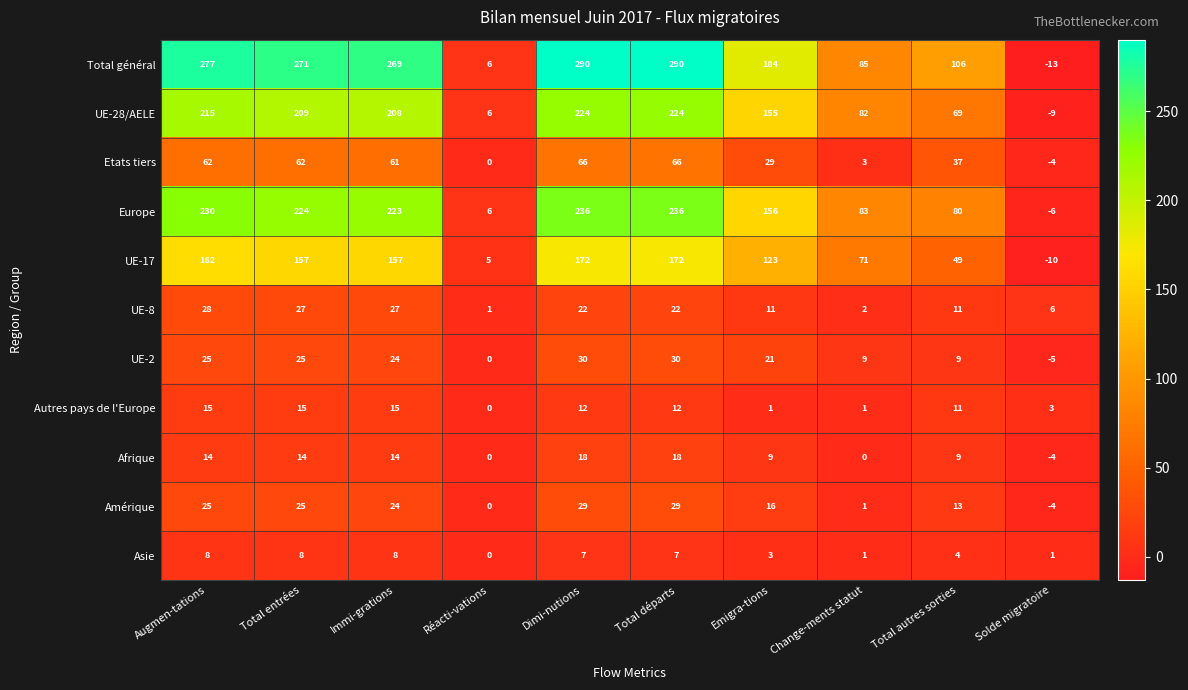

At Emigra-tions, list the series in order from smallest to largest.

Autres pays de l'Europe, Asie, Afrique, UE-8, Amérique, UE-2, Etats tiers, UE-17, UE-28/AELE, Europe, Total général